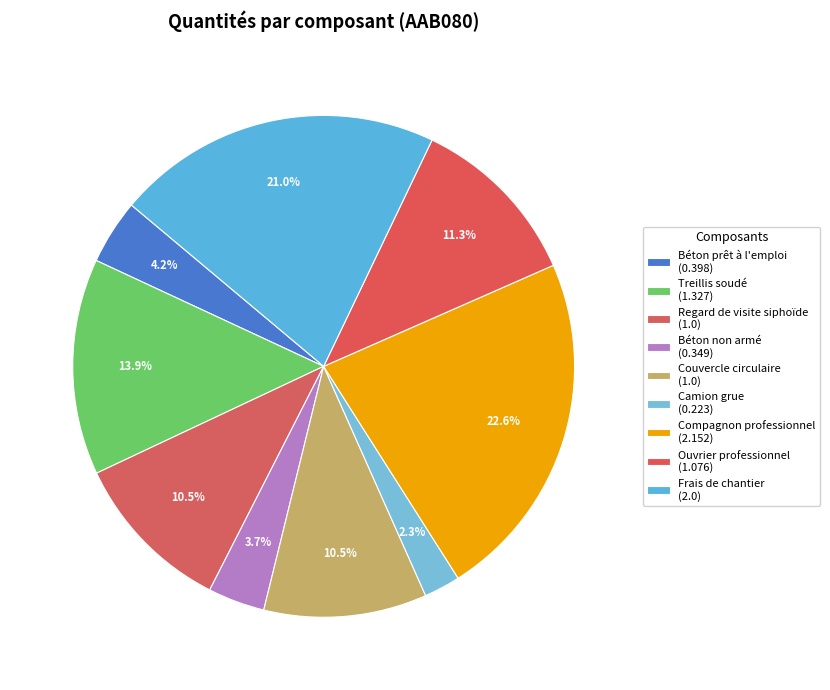

How many segments does this pie chart have?

9